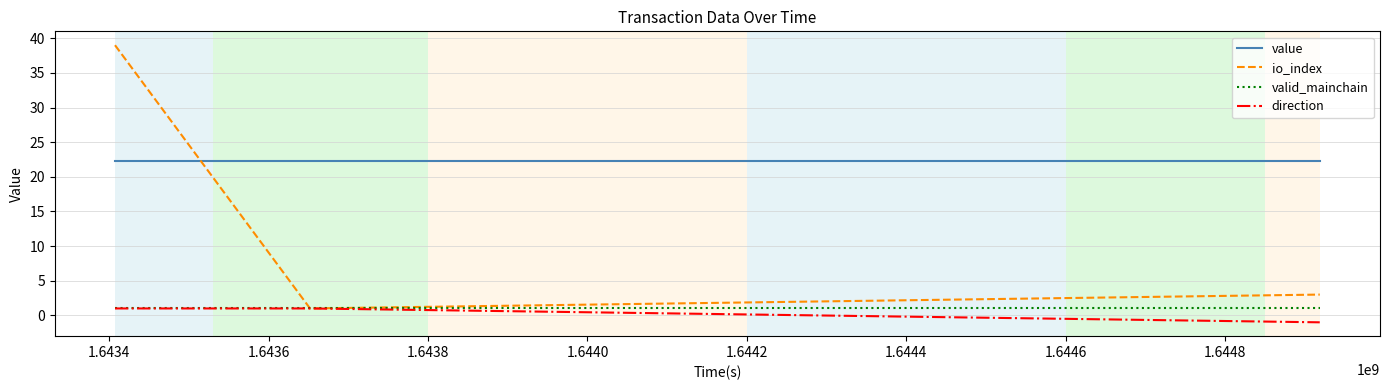

What is the greatest value displayed?

39.0